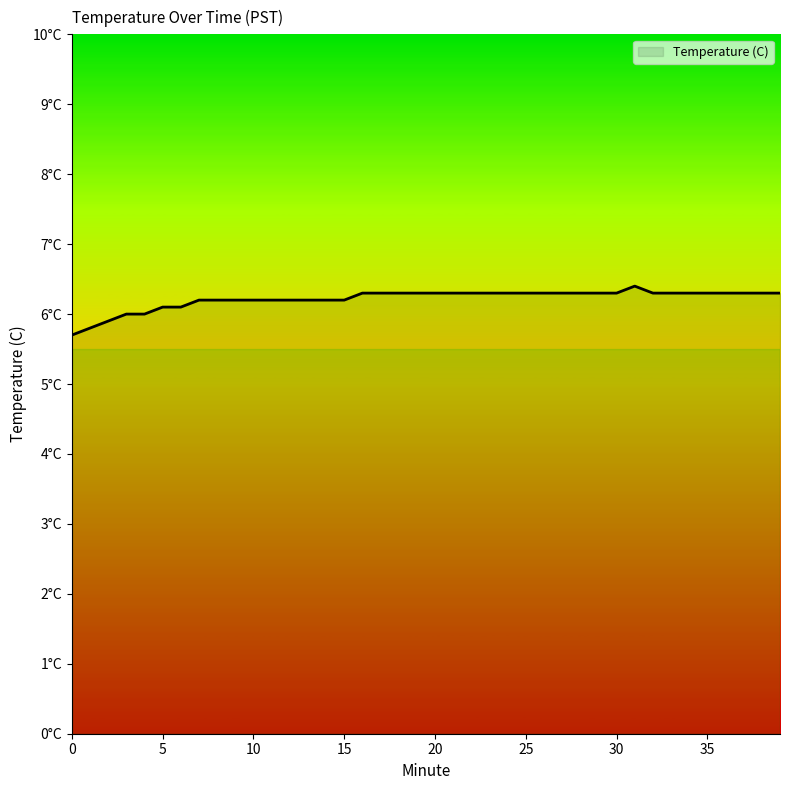

What is the average value?

6.2